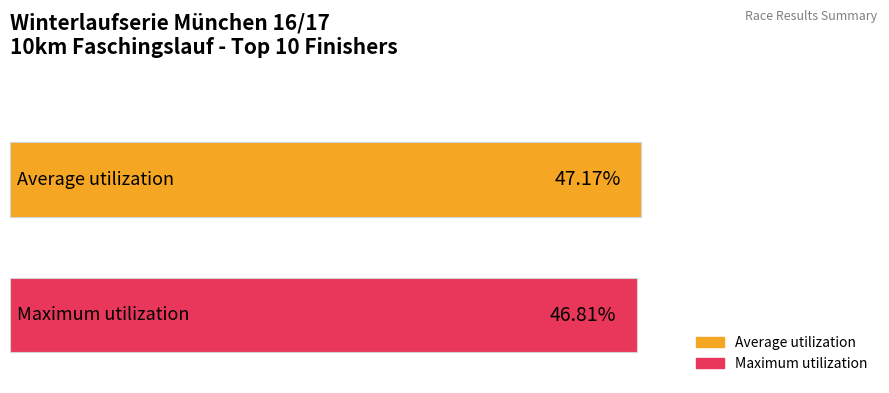

List the series in order of their peak value, highest first.

Average utilization, Maximum utilization